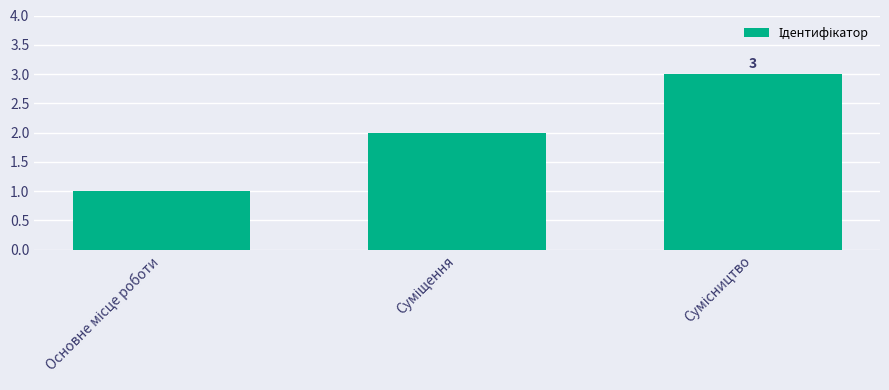

How many categories are shown in the chart?

3